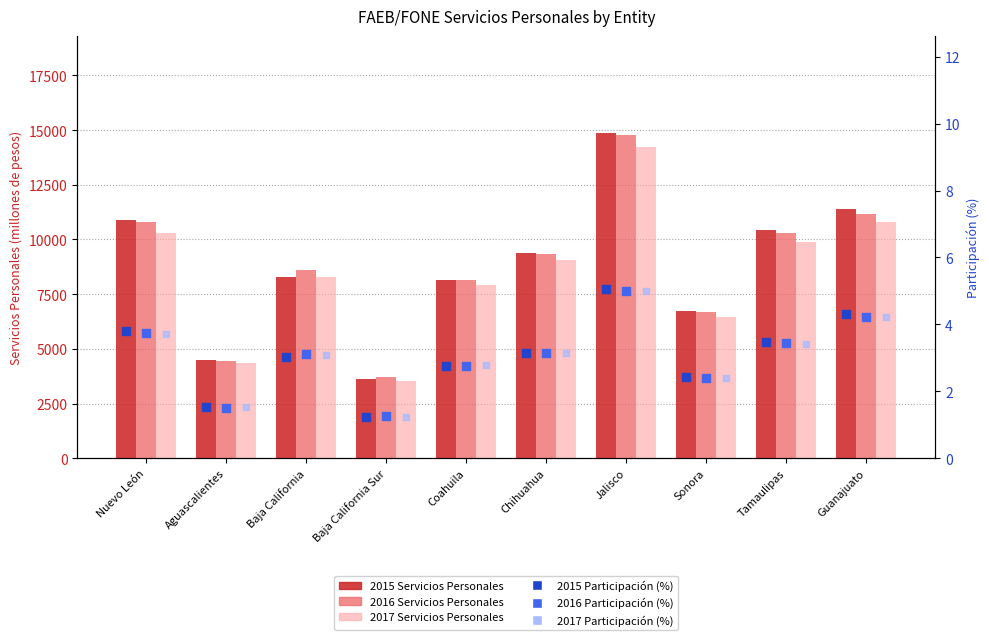

At which category is the sum across all series the highest?

Jalisco